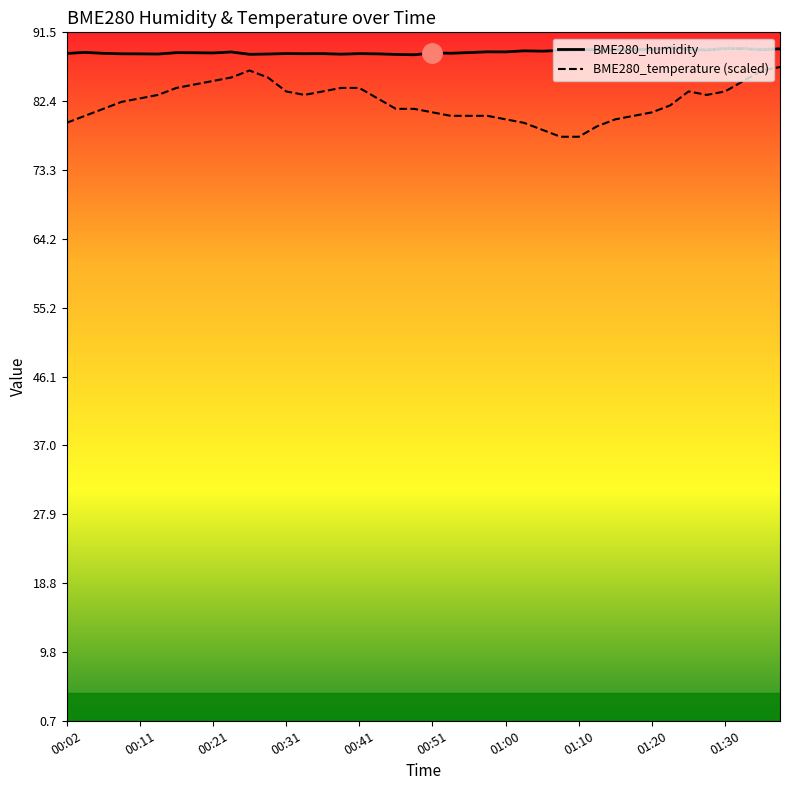

Which series has the largest total across all categories?

BME280_humidity